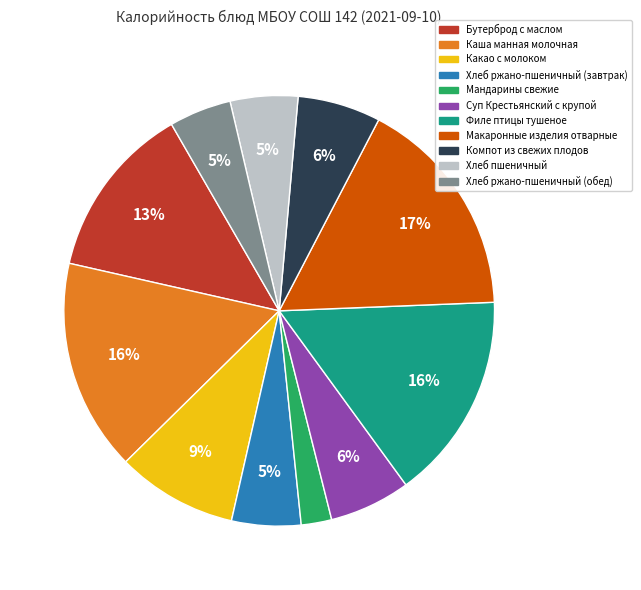

Is Макаронные изделия отварные the majority of the pie?

No